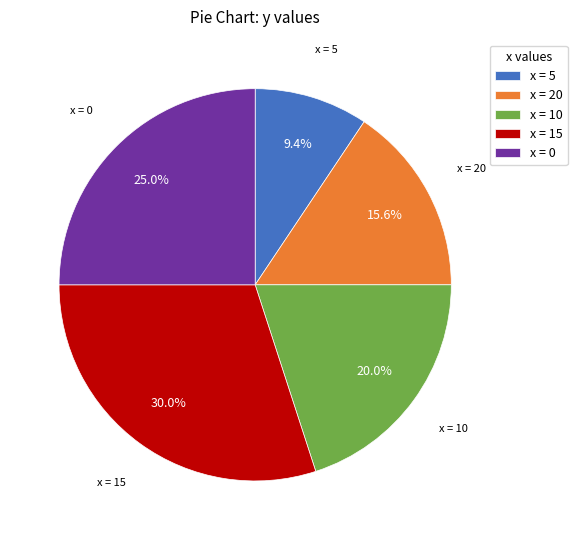

How many slices are in this pie chart?

5